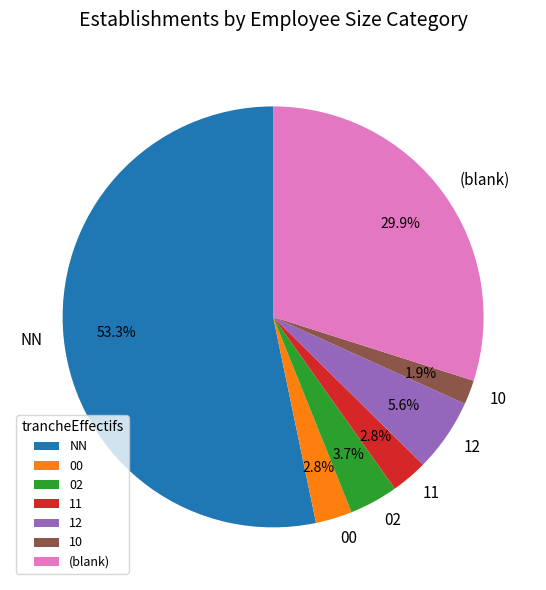

Is there a majority slice in this chart?

Yes